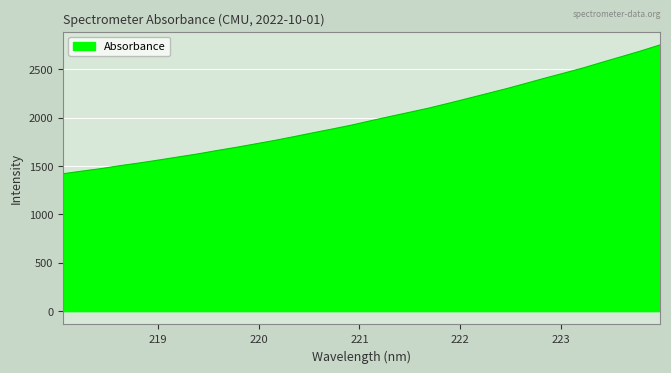

What is the difference between the maximum and minimum values?

1331.0